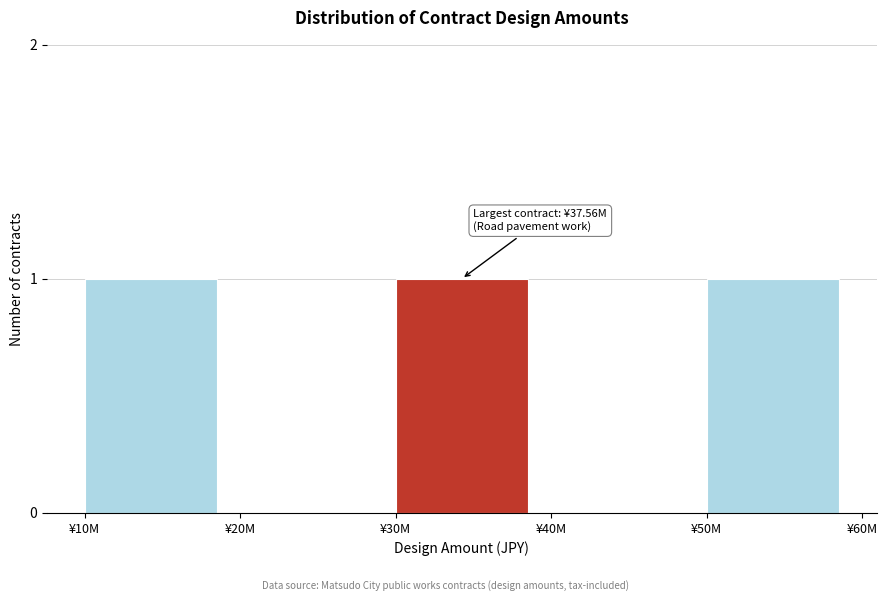

Reading left to right, transcribe all the data shown in this chart.

¥10M=1	¥20M=0	¥30M=1	¥40M=0	¥50M=1